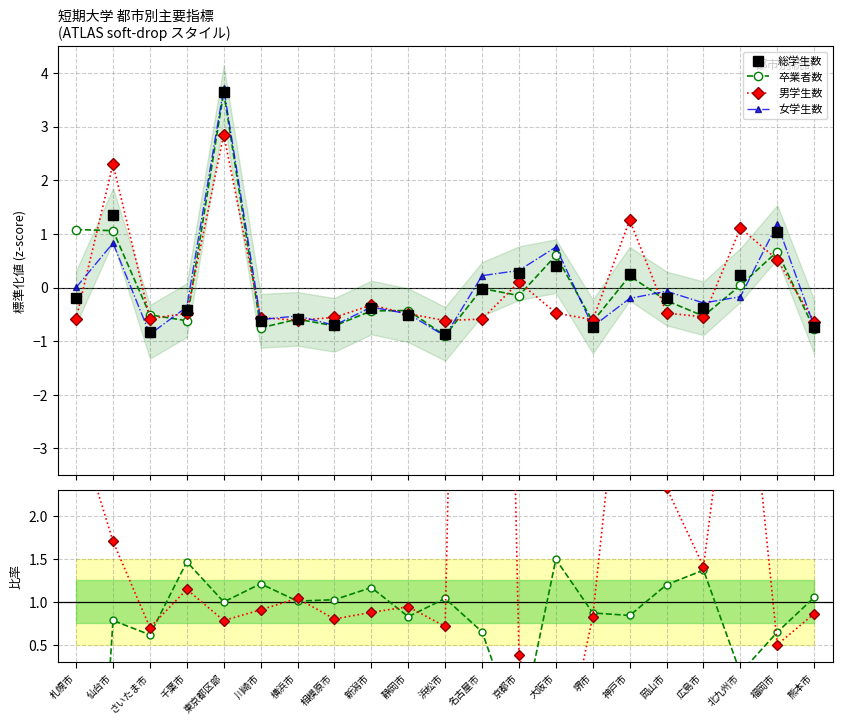

Where is the first local maximum for 女学生数?

仙台市